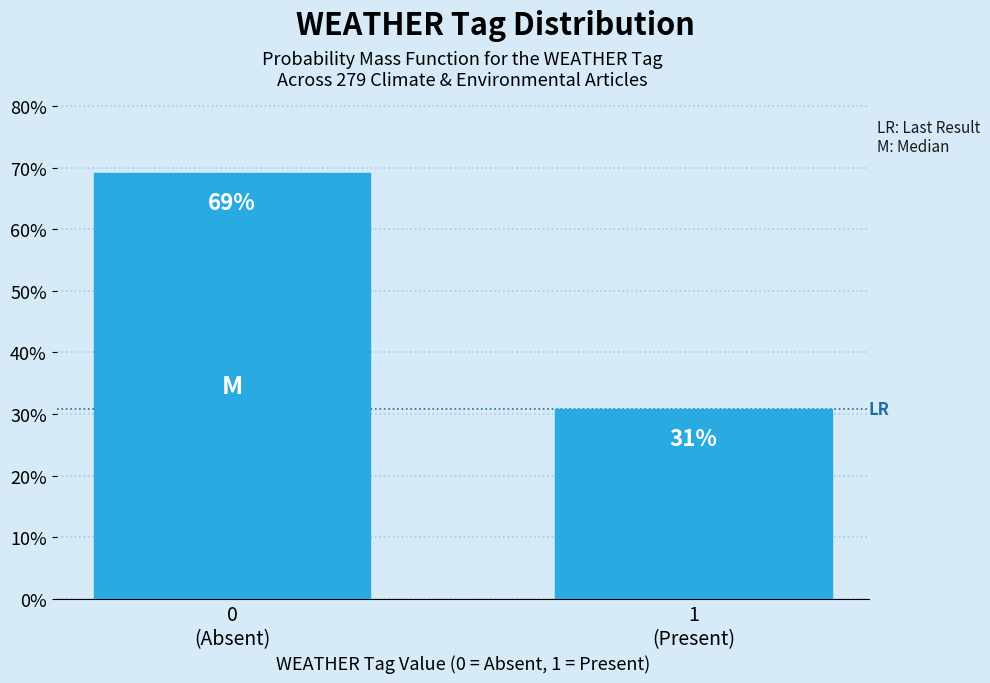

What is the value of the 1st bar from the left?

69.2